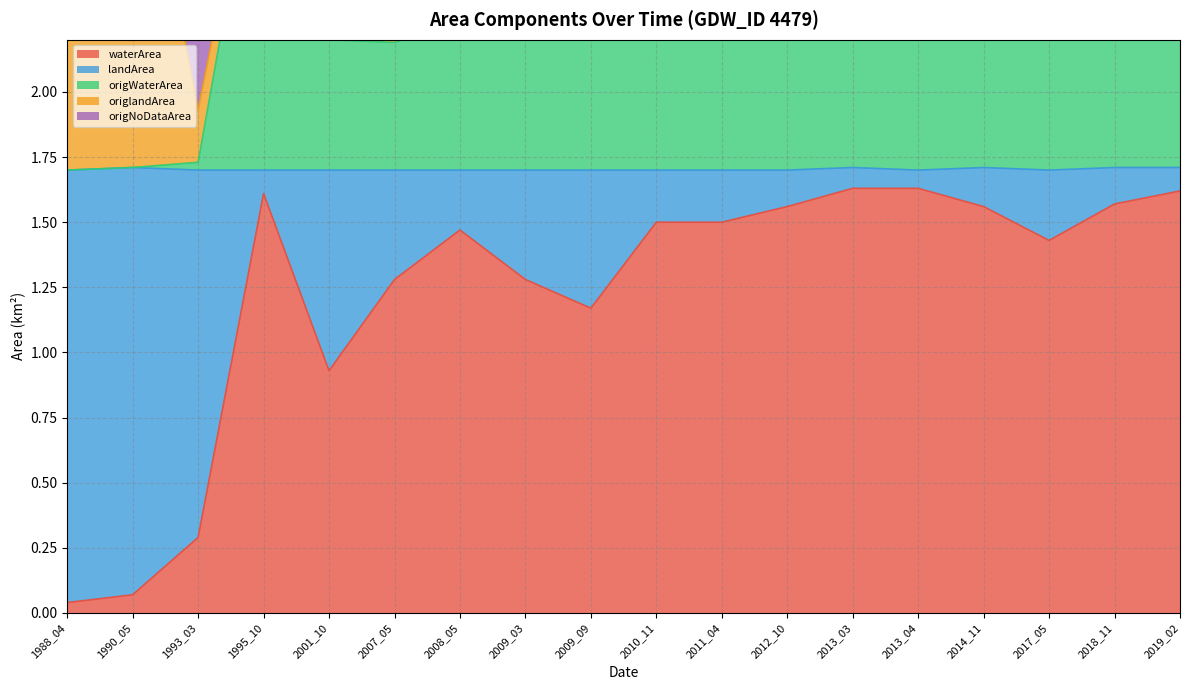

Where is waterArea nearest to the value 0?

1988_04